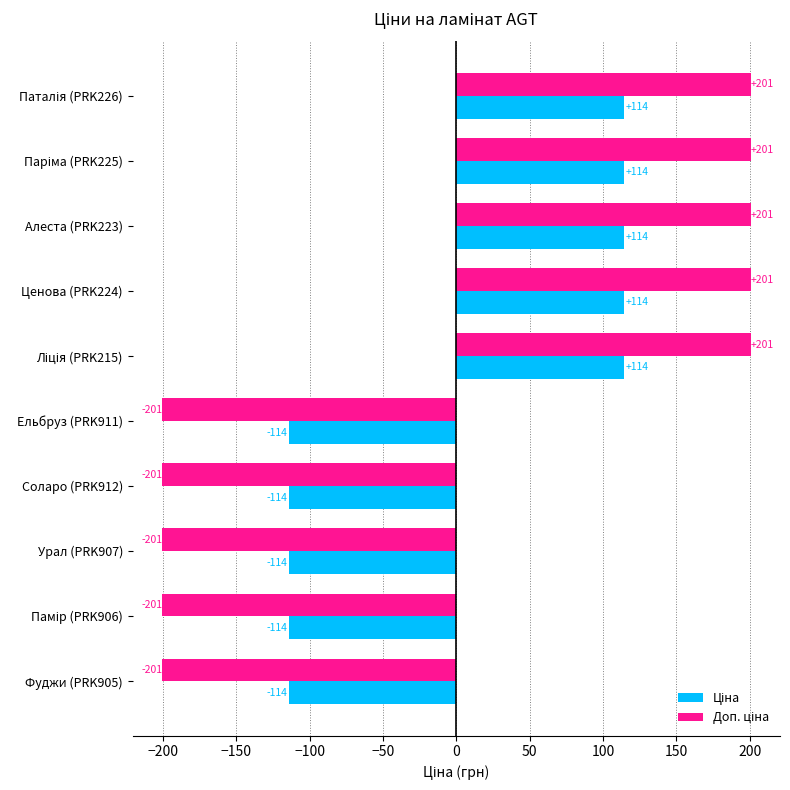

What is the greatest value displayed?

200.6